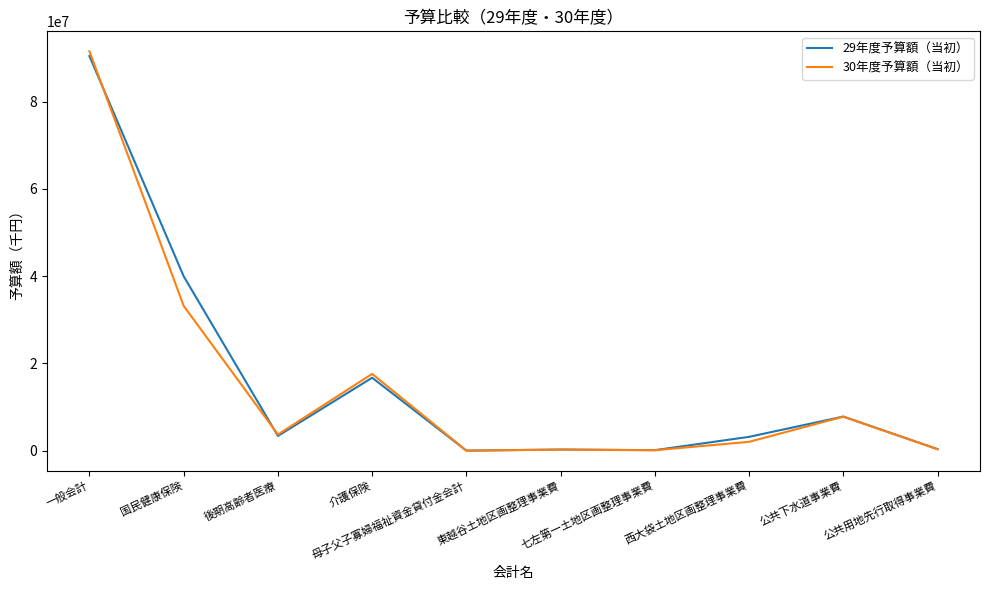

Which label corresponds to the largest value in the chart?

一般会計